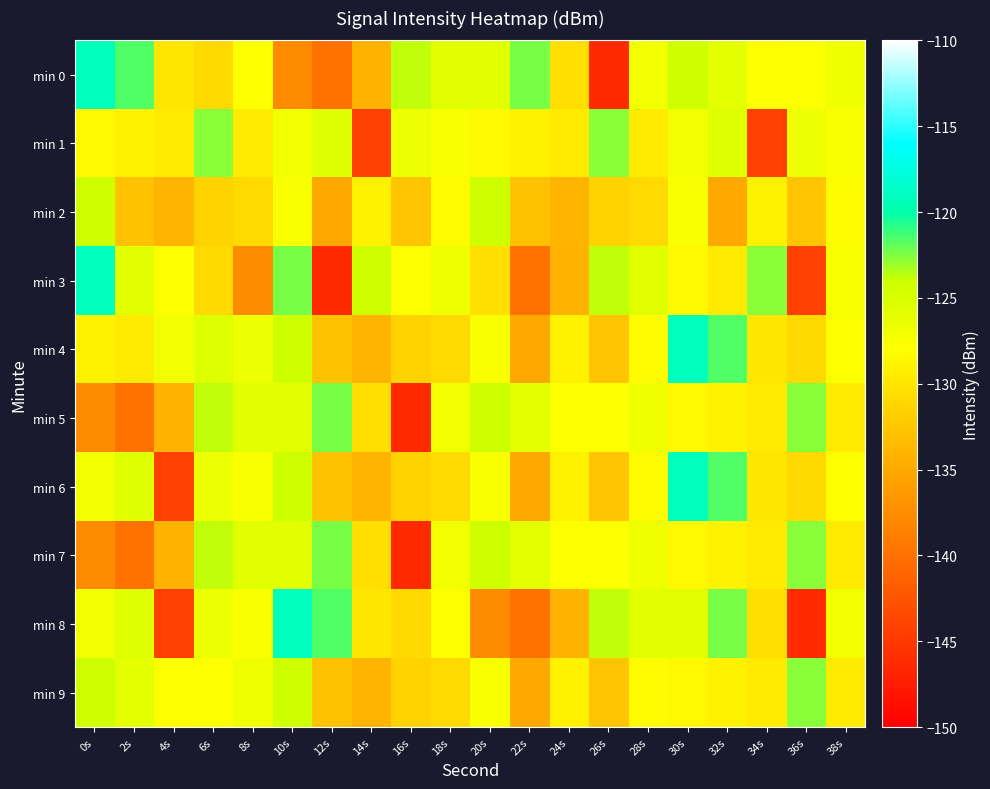

Rank the series by their maximum value, from lowest to highest.

min 2, min 1, min 9, min 5, min 7, min 0, min 3, min 4, min 6, min 8